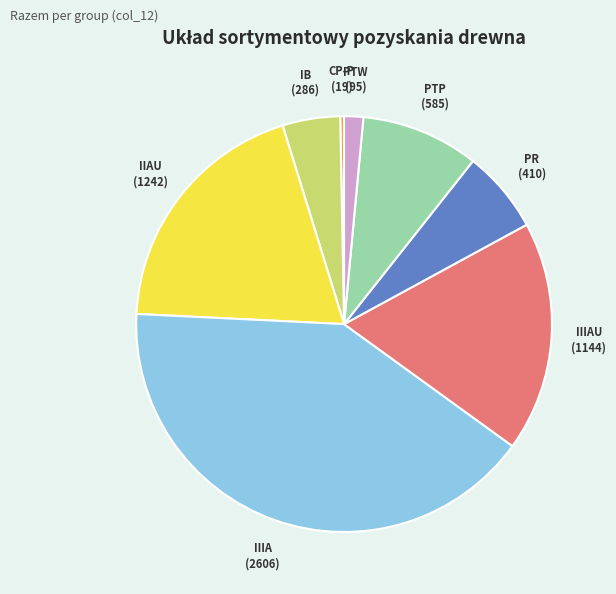

Is there a majority slice in this chart?

No